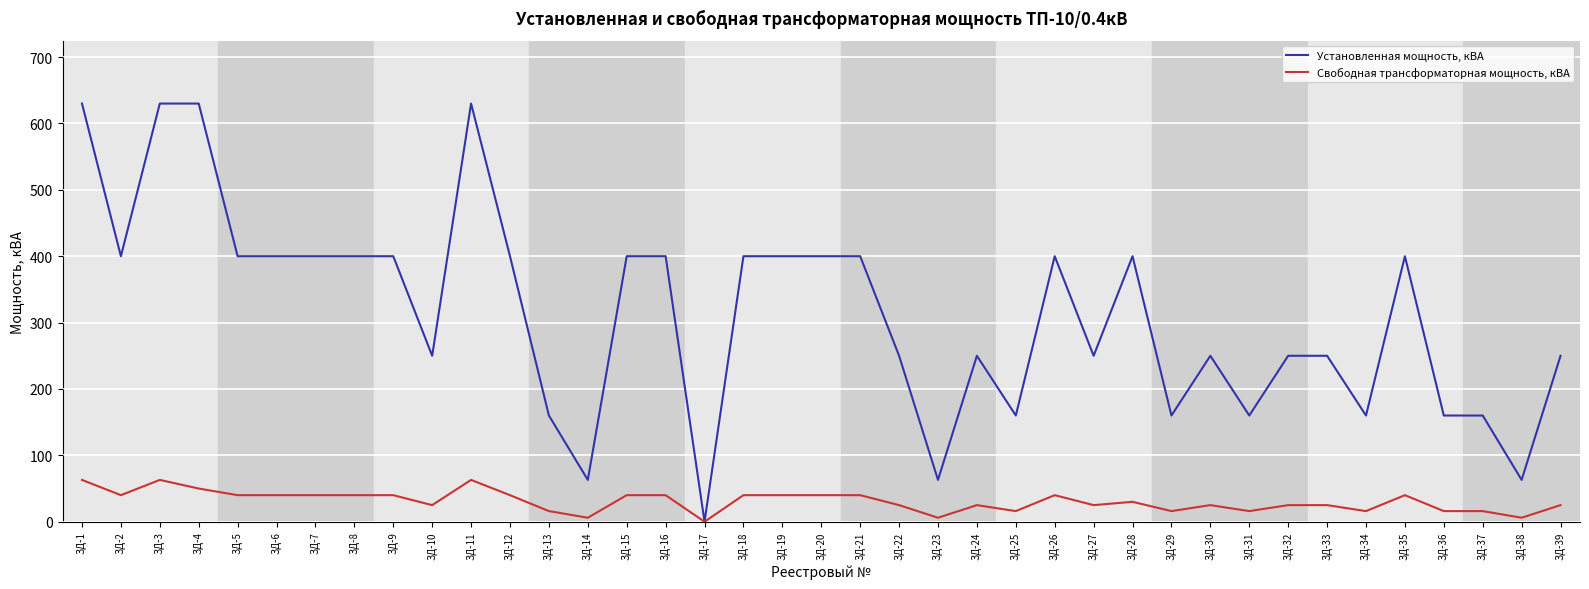

What is the total value across all series at ЗД-16?

440